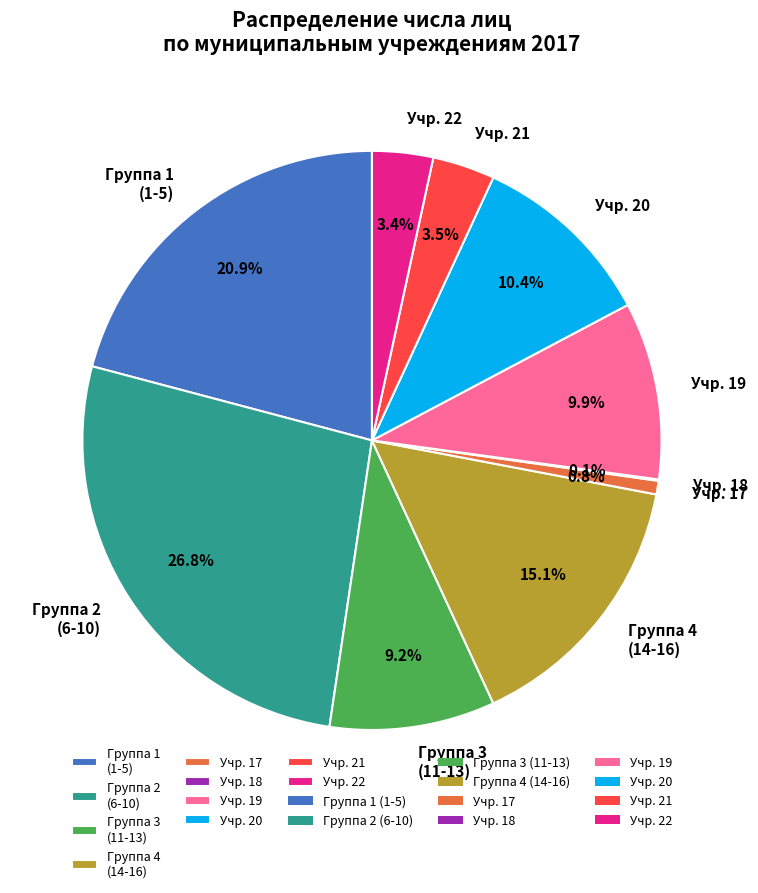

What percentage is NOT represented by Группа 1 (1-5)?

79.1%